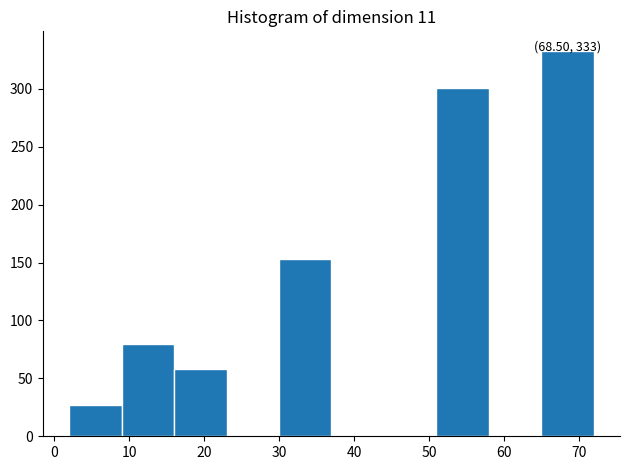

Which range on the x-axis has the tallest bar?

65 to 72